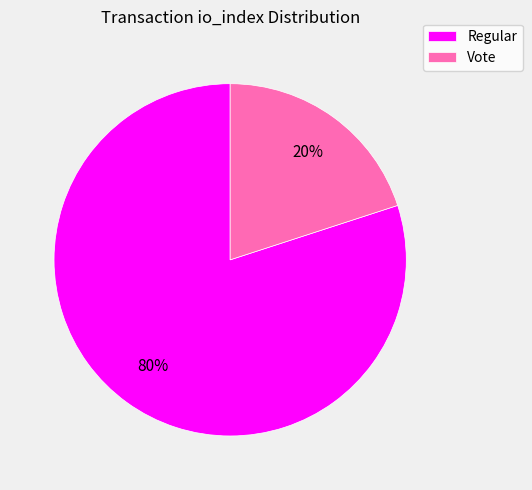

How many slices are in this pie chart?

2